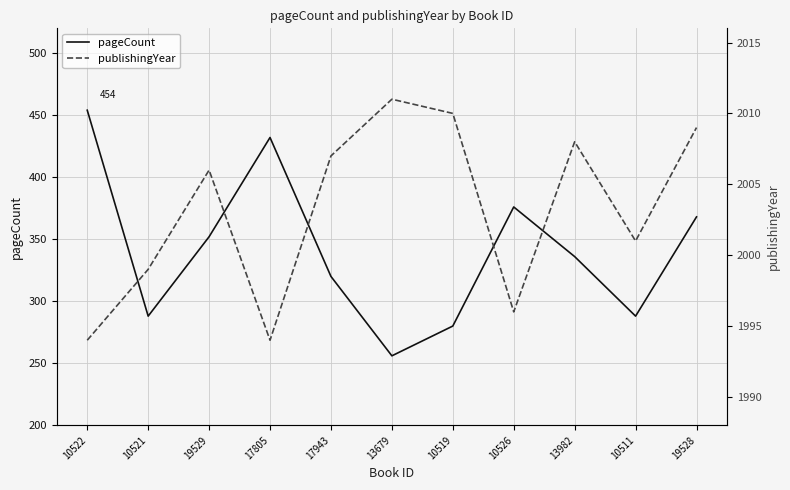

What are all the series names shown in the legend?

pageCount, publishingYear